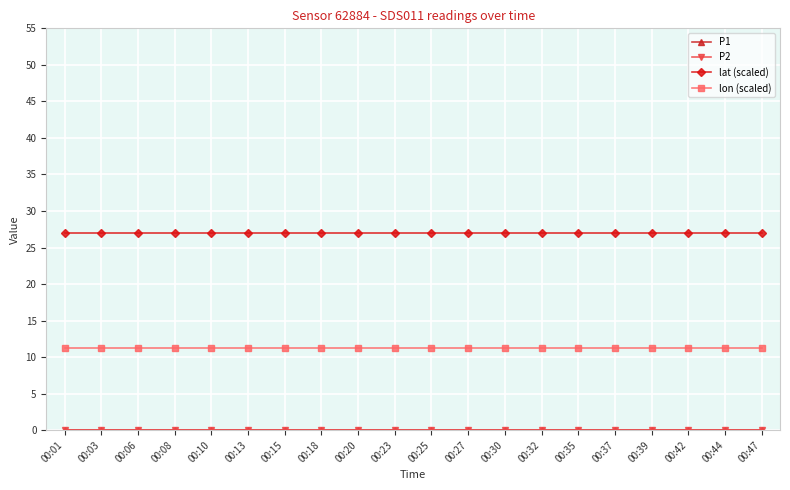

Is this an area chart (filled region under the line)?

No